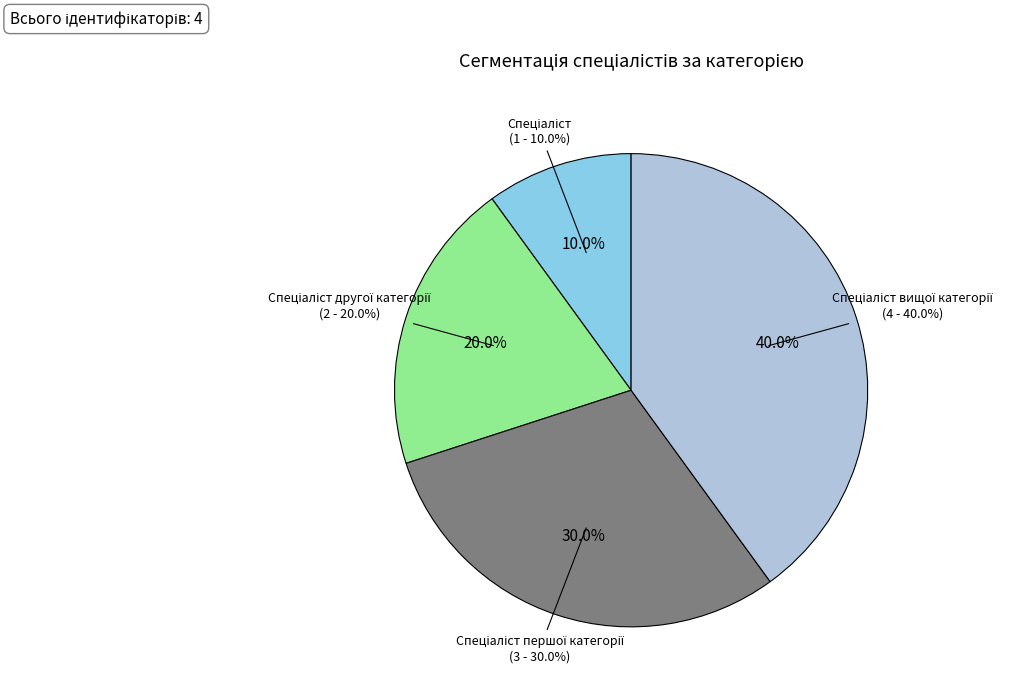

To the nearest percent, what is the difference between the Спеціаліст першої категорії and Спеціаліст вищої категорії slice percentages?

10%